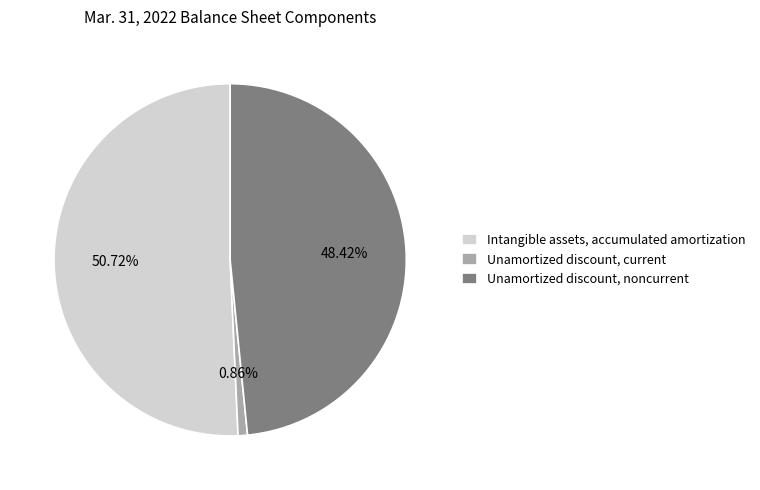

What percentage is NOT represented by Intangible assets, accumulated amortization?

49.3%